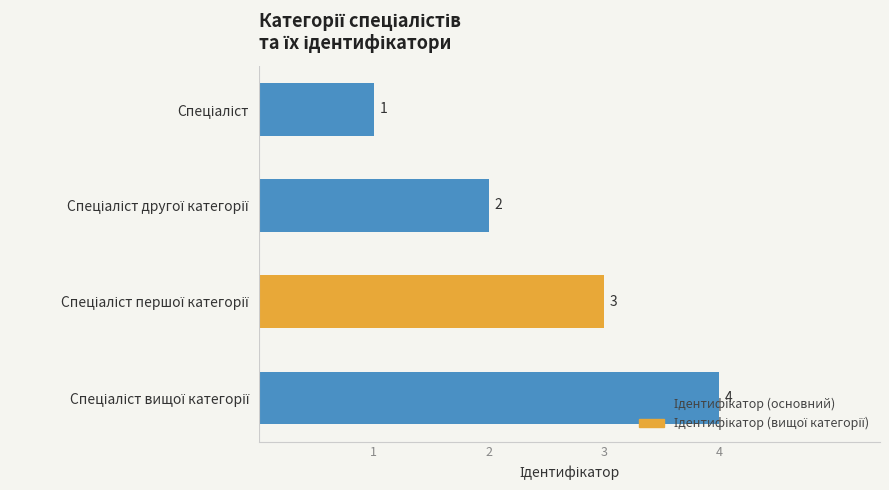

What is the maximum value shown in the chart?

4